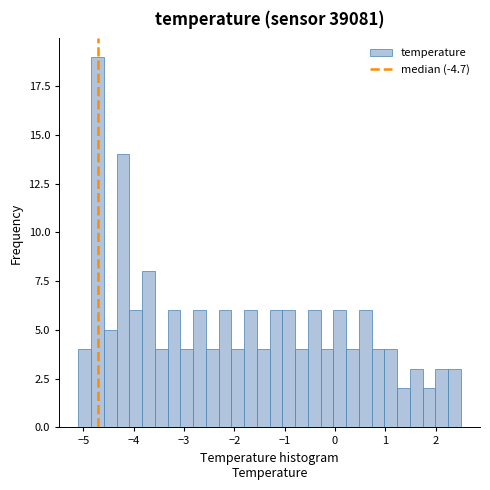

Read against the x-axis, roughly where is the centre of the tallest bar?

-4.7